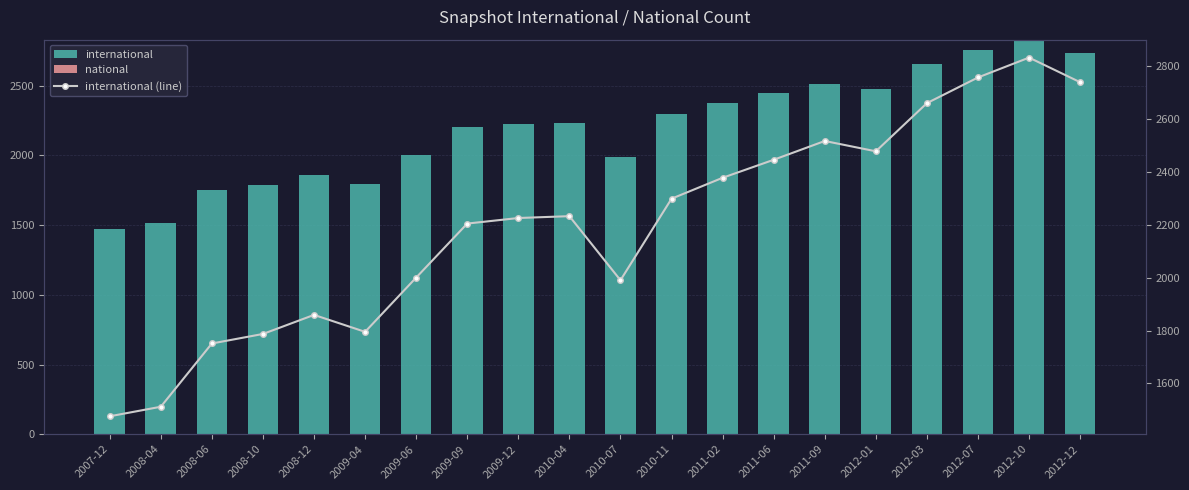

Is the value of international at 2010-07 greater than the value of international (line) at 2011-06?

No